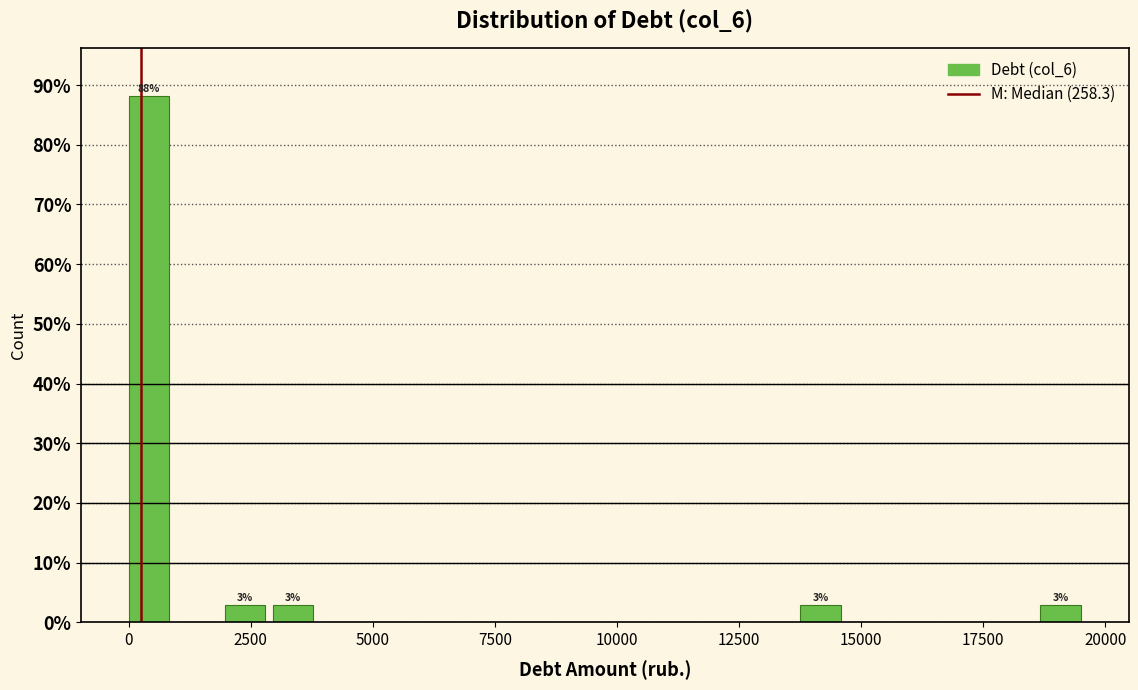

Read against the x-axis, roughly where is the centre of the tallest bar?

500